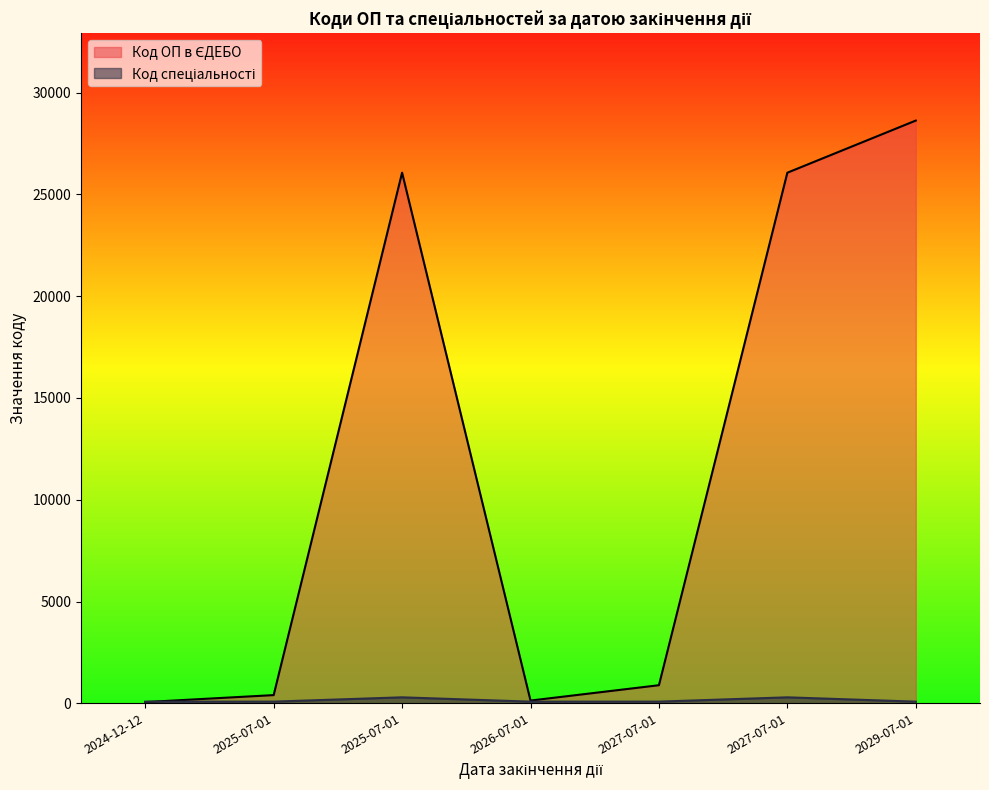

Which series changed the most between 2025-07-01 and 2029-07-01?

Код ОП в ЄДЕБО